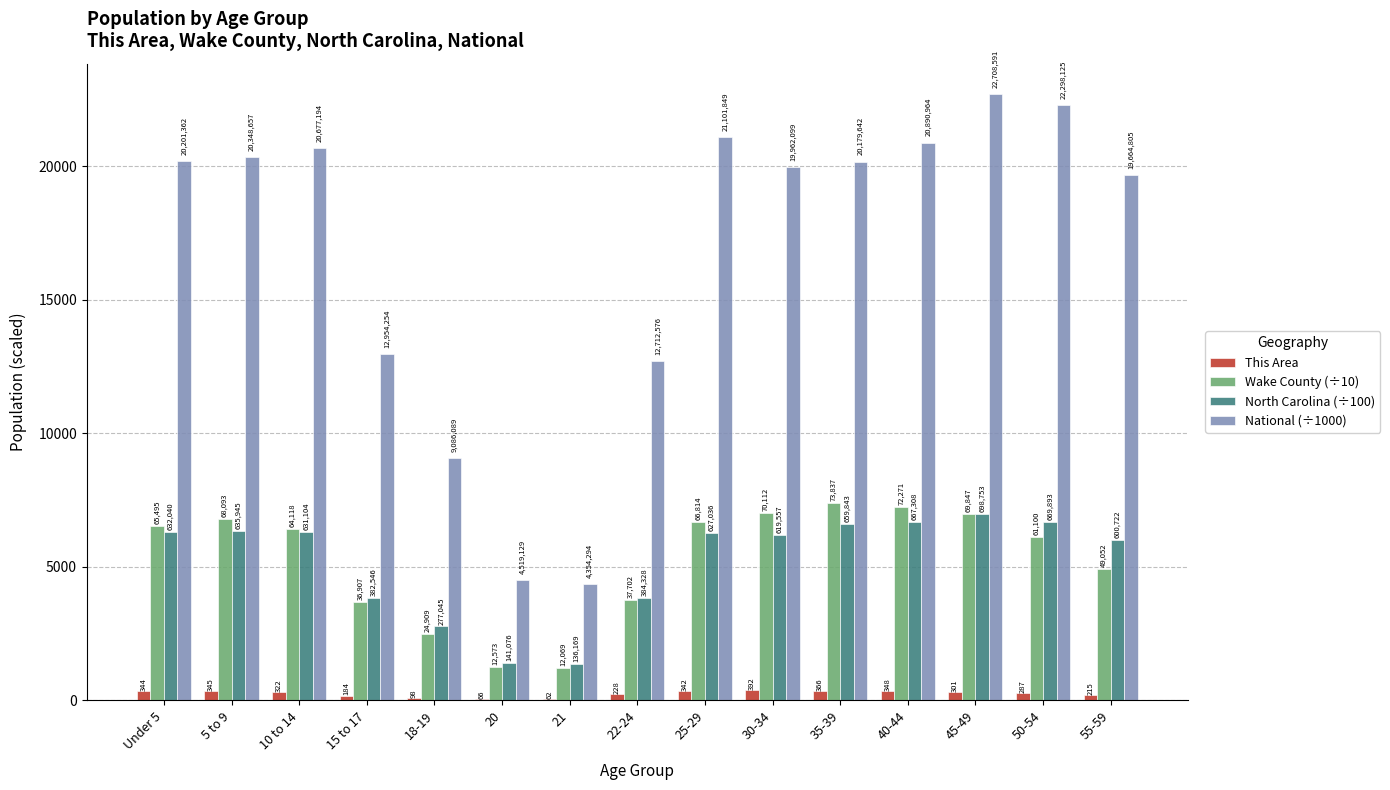

What value does the Wake County (÷10) series have at 45-49?

6984.7